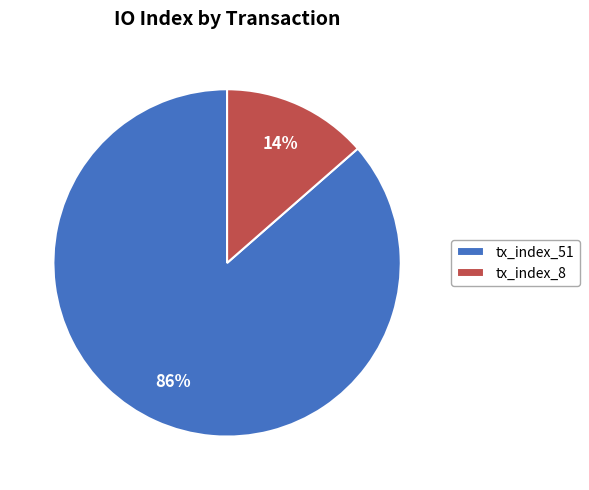

To the nearest percent, what is the average slice percentage?

50%